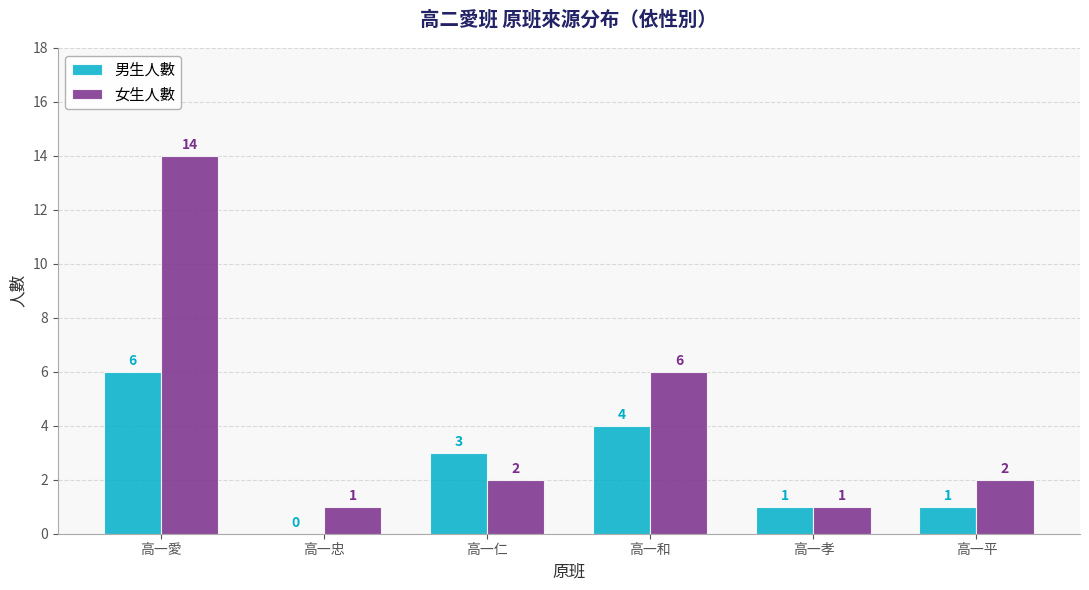

Reading right to left, what are all the values shown in this chart?

男生人數: 高一平=1	高一孝=1	高一和=4	高一仁=3	高一忠=0	高一愛=6
女生人數: 高一平=2	高一孝=1	高一和=6	高一仁=2	高一忠=1	高一愛=14